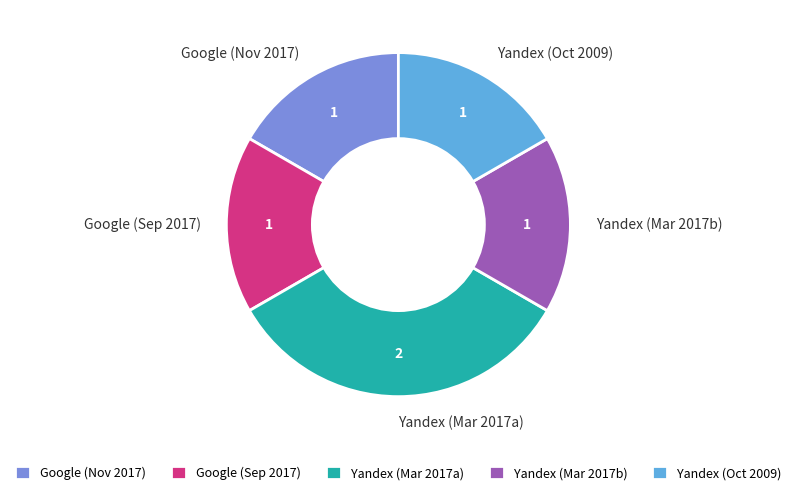

Does Yandex (Mar 2017a) represent more than half of the total?

No